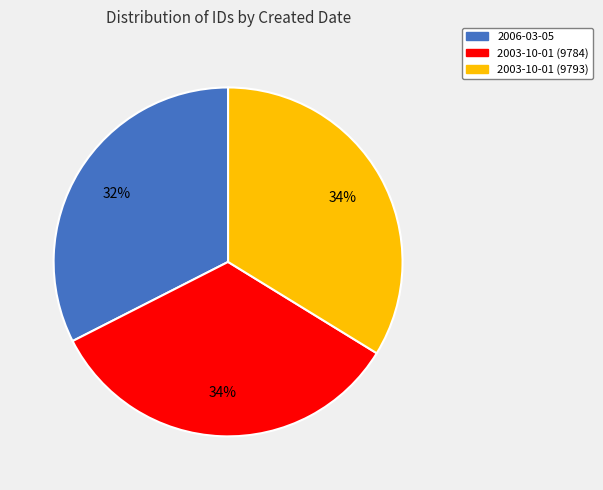

Is there any slice that represents more than half of the pie?

No